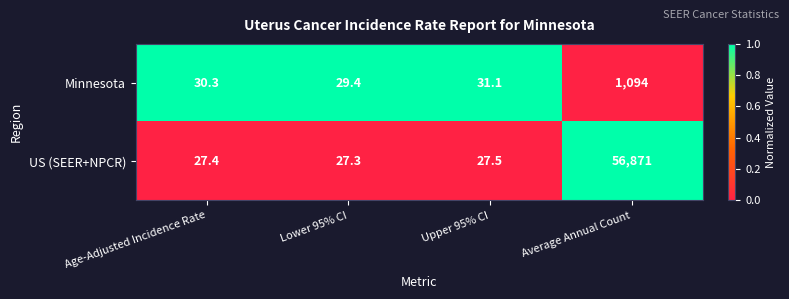

How many values in the Minnesota series are below 31?

2